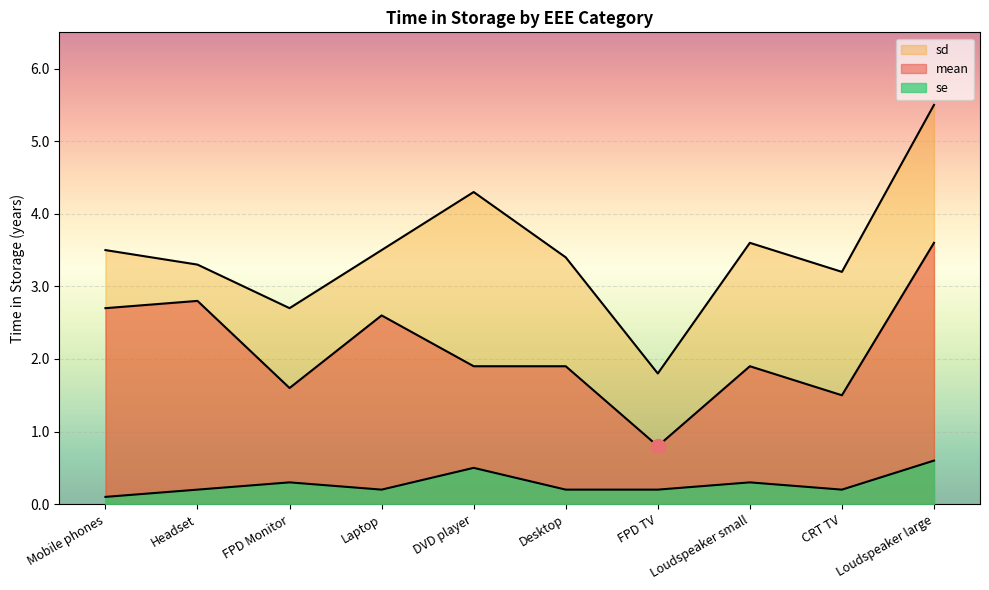

Which has a higher value, Desktop or Mobile phones?

Mobile phones